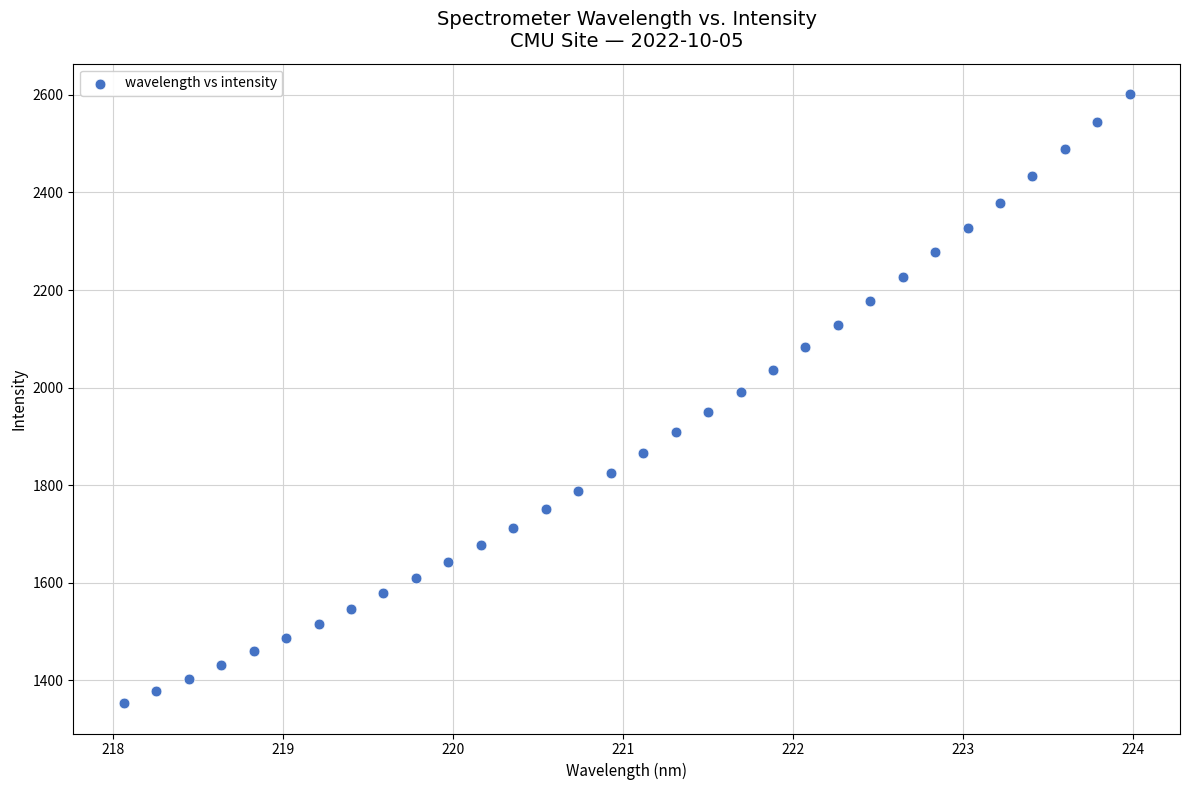

What is the range of X values (max minus min)?

5.9